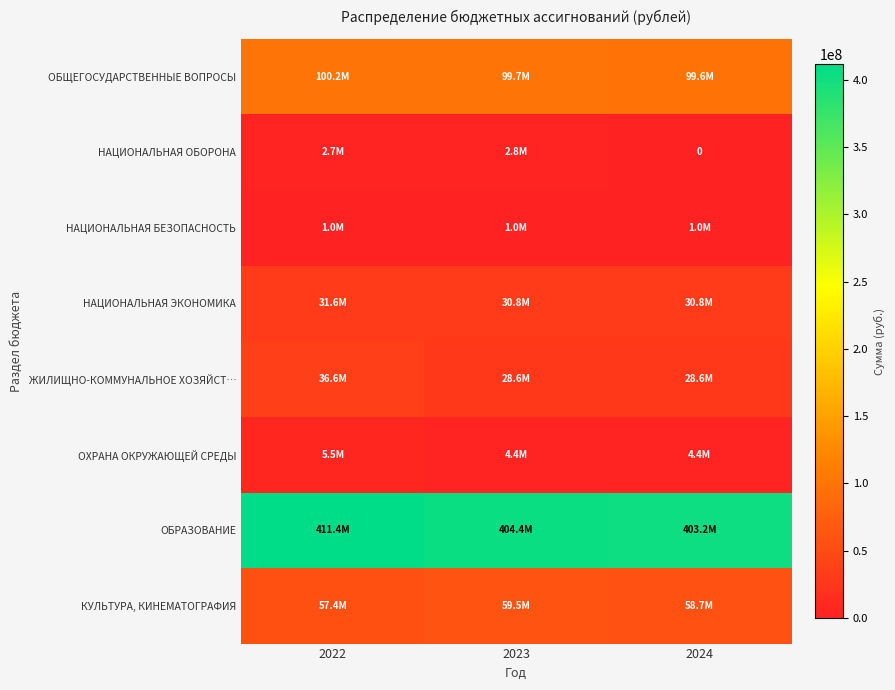

Rank the categories by ОБРАЗОВАНИЕ value from lowest to highest.

2024, 2023, 2022